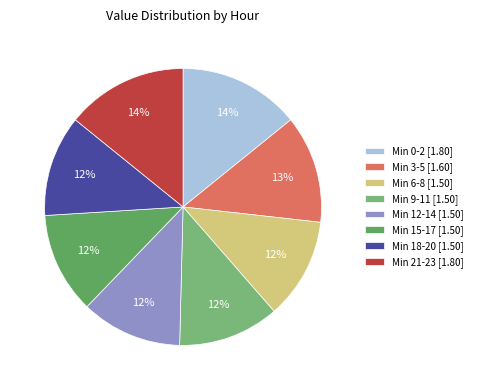

How many slices are in this pie chart?

8